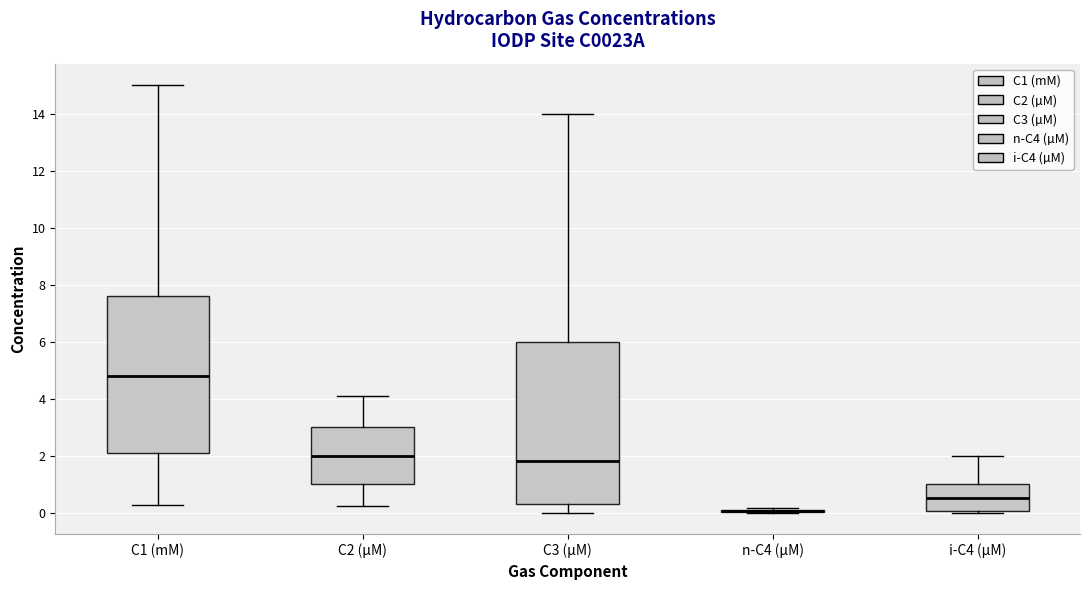

Reading left to right, read every box against the y-axis: the position of its median line, the range the box covers, and the ends of its whiskers. The values are not printed on the chart, so give them approximately, as read against the axis.

C1 (mM): median 4.8, box 2.2 to 7.6, whiskers 0.2 to 15.0
C2 (µM): median 2.0, box 1.0 to 3.0, whiskers 0.2 to 4.2
C3 (µM): median 1.8, box 0.4 to 6.0, whiskers 0.0 to 14.0
n-C4 (µM): box collapsed to a line at 0.0, whiskers 0.0 to 0.2
i-C4 (µM): median 0.6, box 0.0 to 1.0, whiskers 0.0 to 2.0